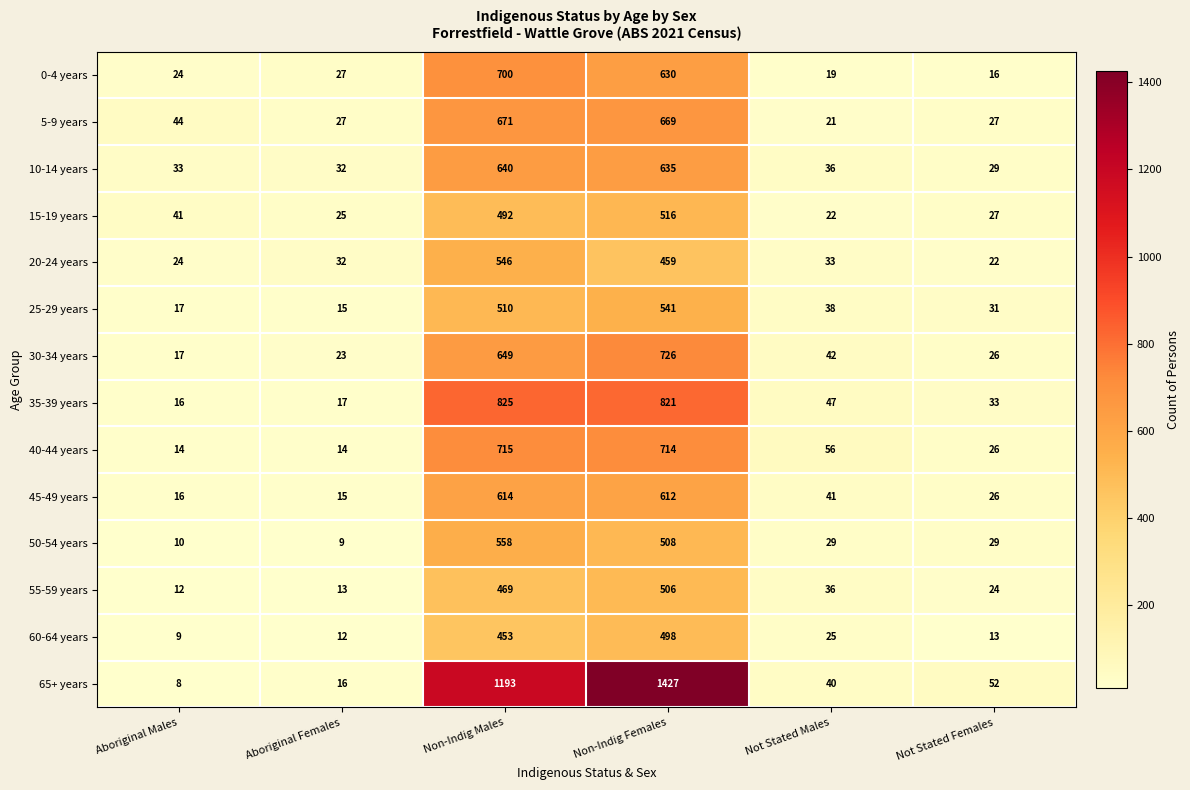

How many series are shown in this chart?

14